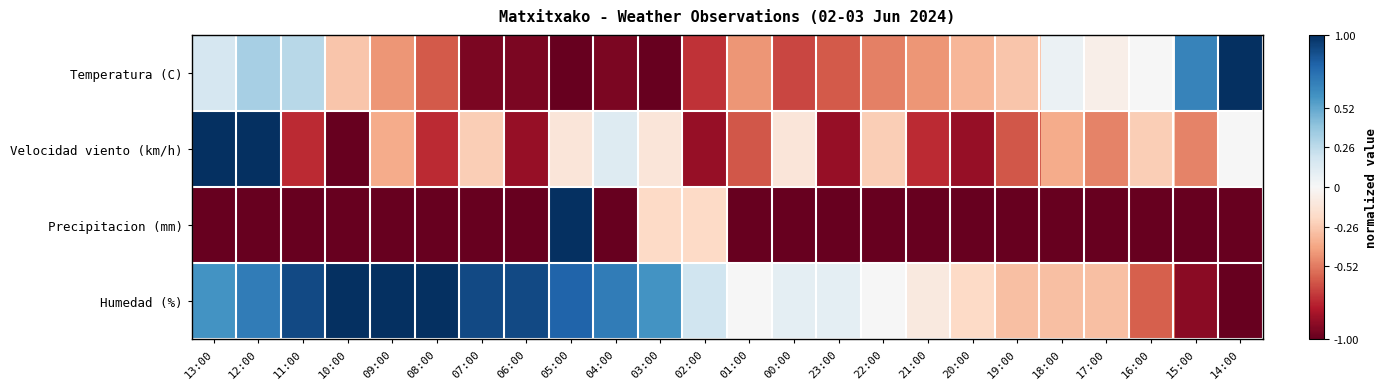

At how many categories does at least one series exceed 0?

18